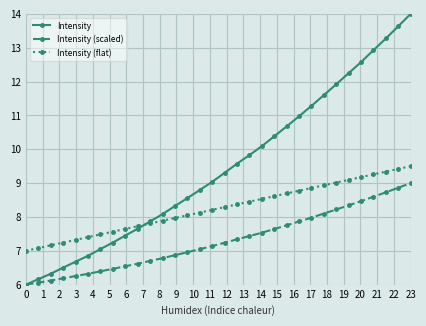

At how many categories does at least one series exceed 10?

13